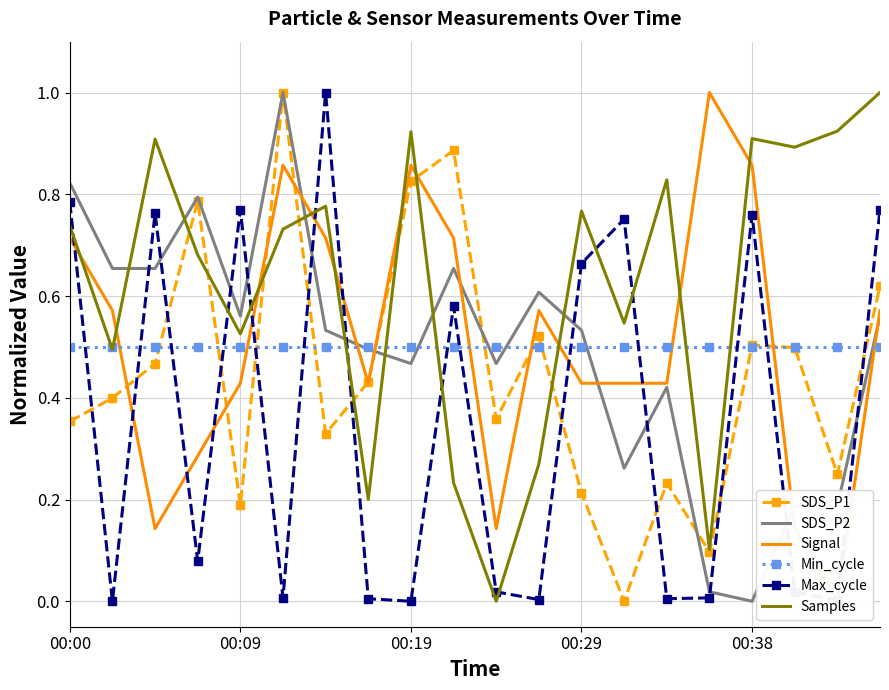

What is the maximum value for SDS_P1?

1.0